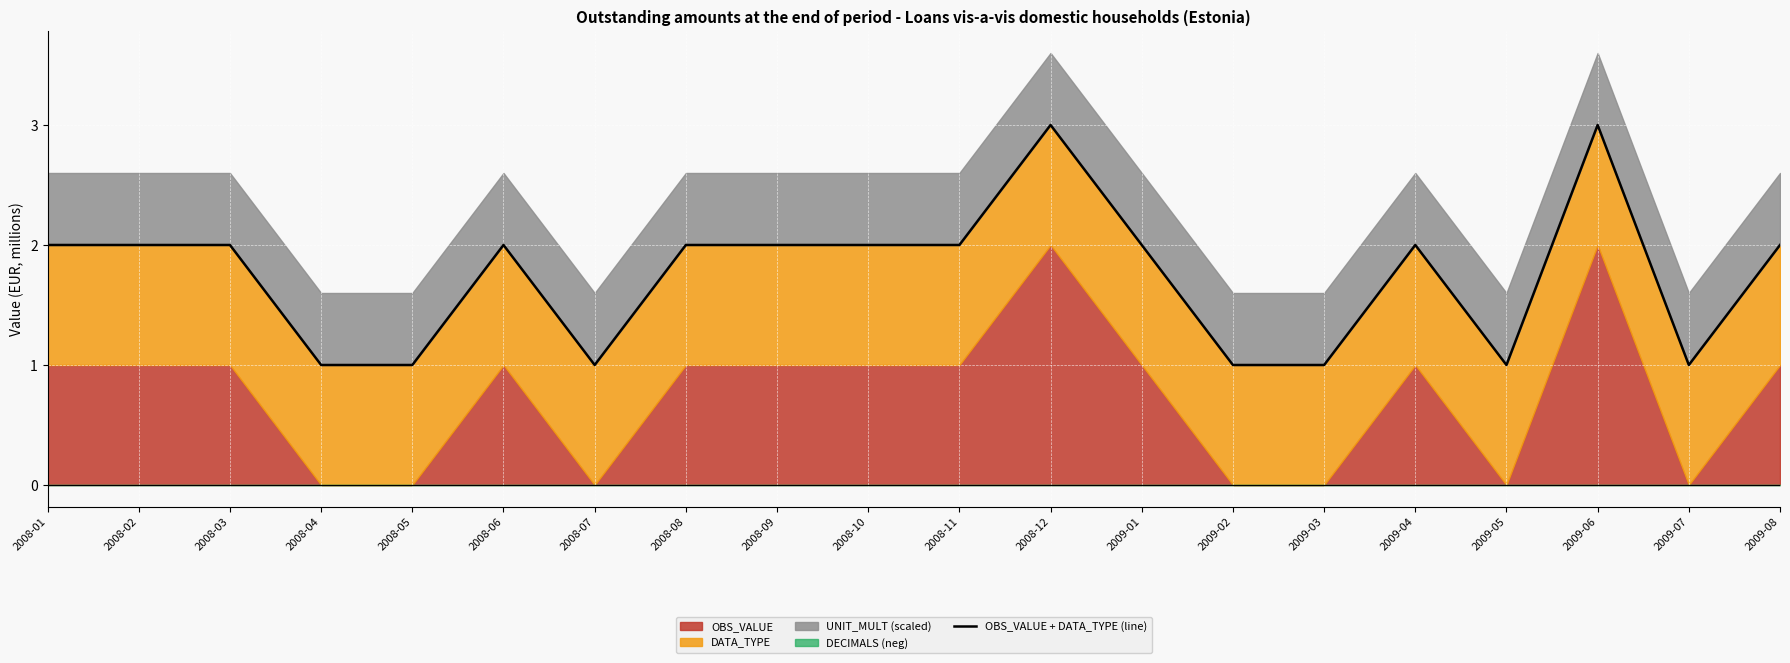

What is the difference between the maximum and minimum values?

2